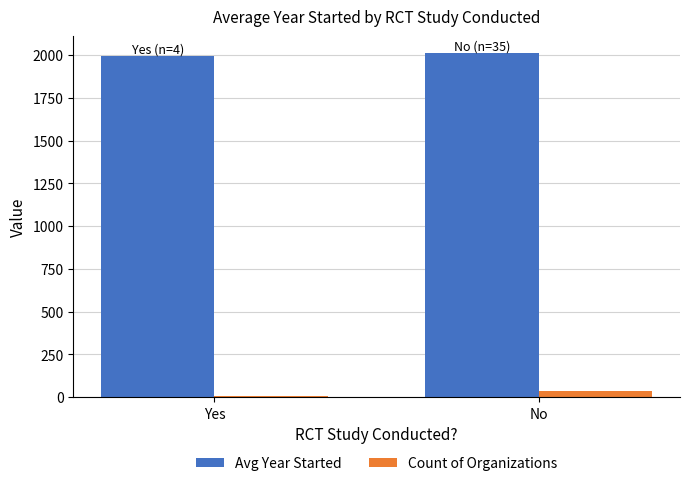

What is the sum of the Avg Year Started values at No and Yes?

4005.1